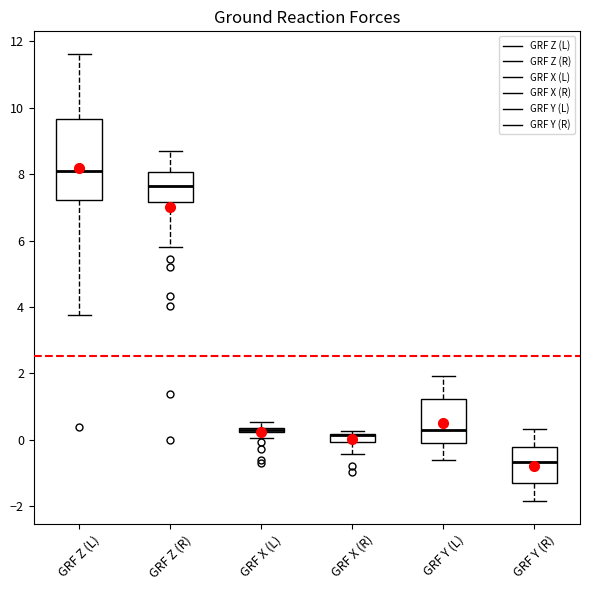

Where is the upper edge of the box for GRF X (L) on the y-axis? The values are not printed on the chart, so give them approximately, as read against the axis.

0.4